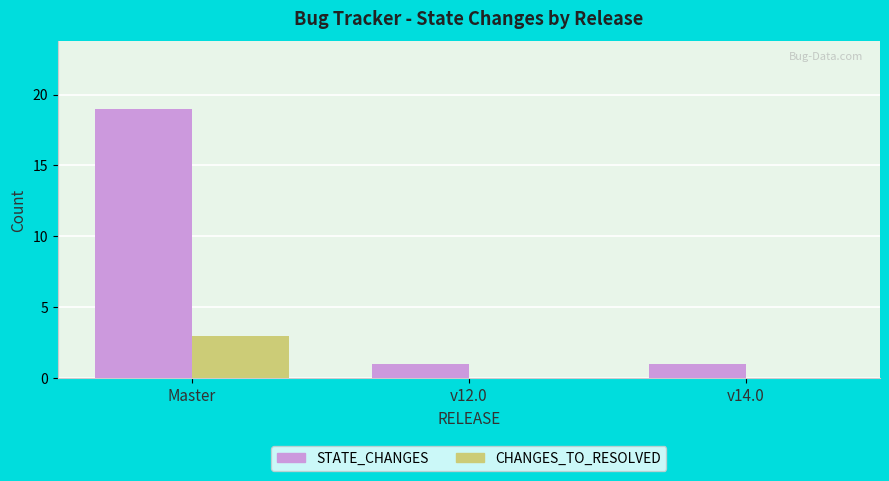

What are all the series names shown in the legend?

STATE_CHANGES, CHANGES_TO_RESOLVED